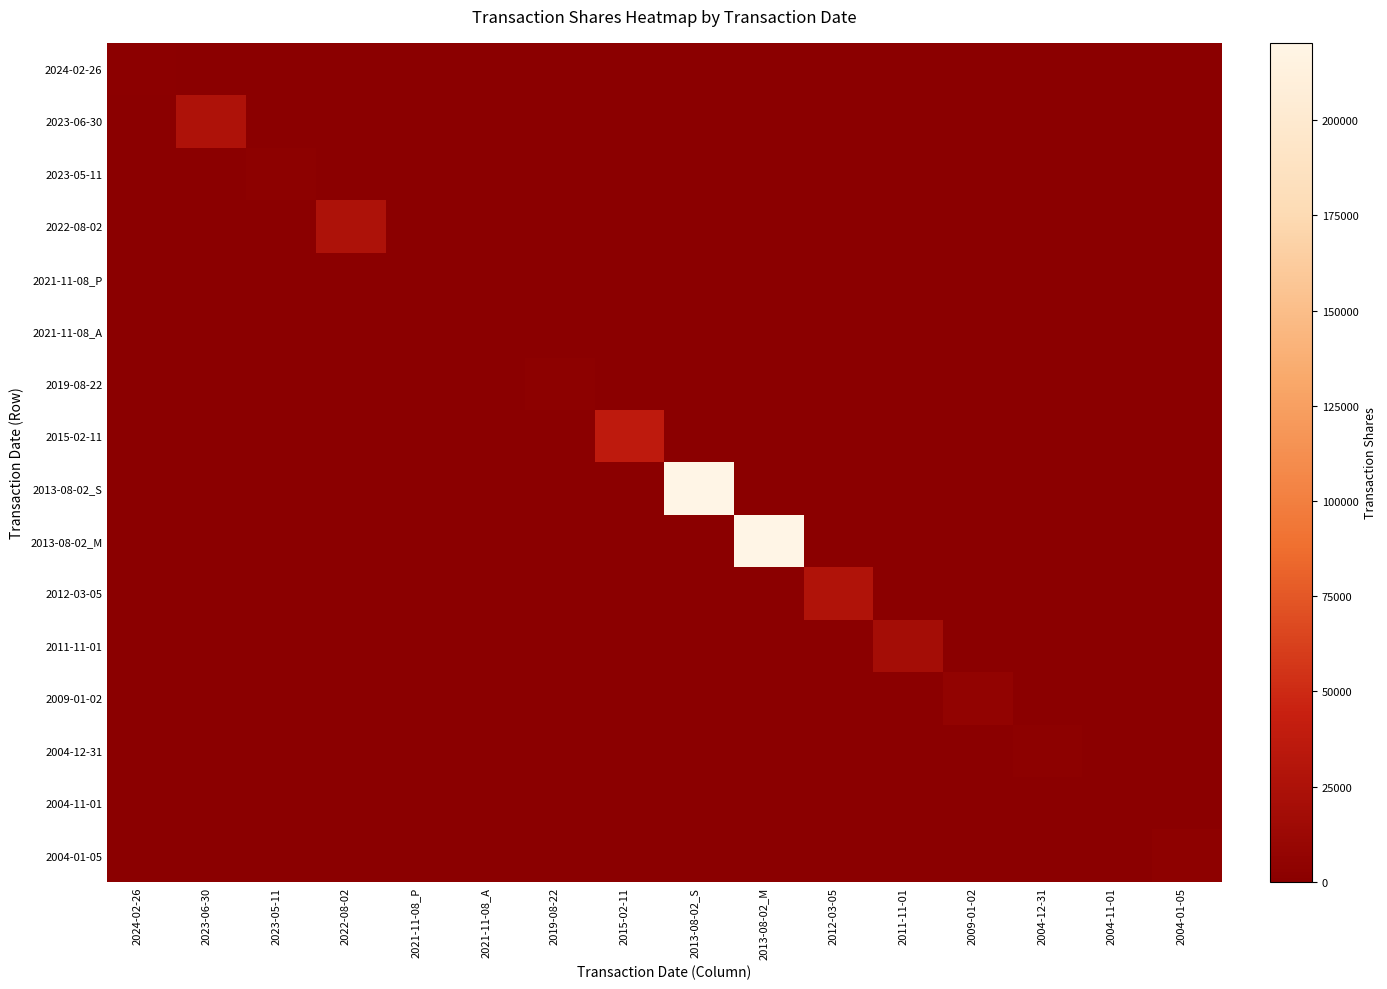

List the labels in order of 2011-11-01 value, smallest first.

2024-02-26, 2023-06-30, 2023-05-11, 2022-08-02, 2021-11-08_P, 2021-11-08_A, 2019-08-22, 2015-02-11, 2013-08-02_S, 2013-08-02_M, 2012-03-05, 2009-01-02, 2004-12-31, 2004-11-01, 2004-01-05, 2011-11-01